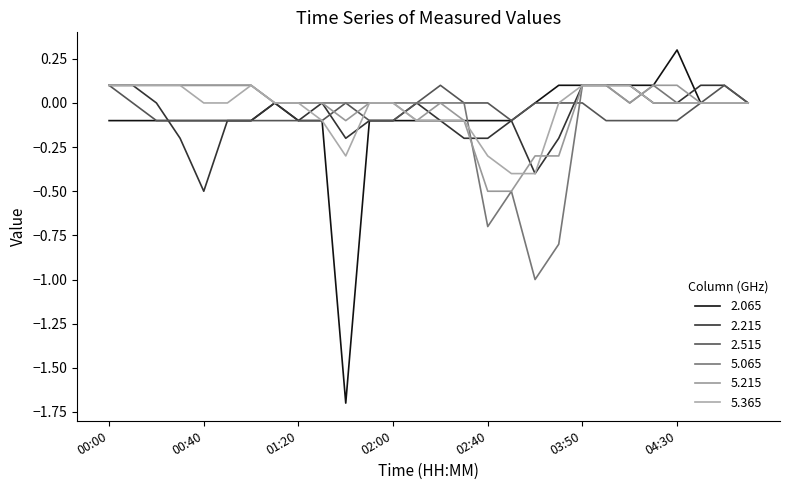

Is this an area chart (filled region under the line)?

No